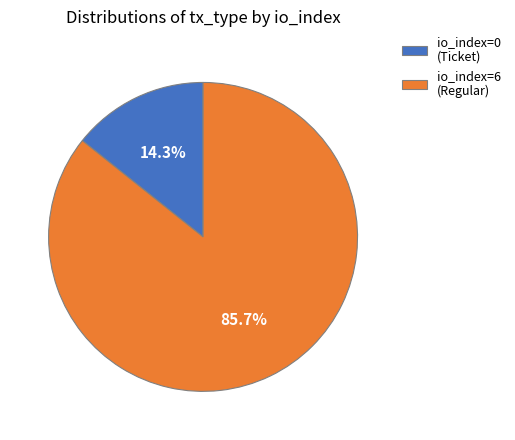

How many segments does this pie chart have?

2